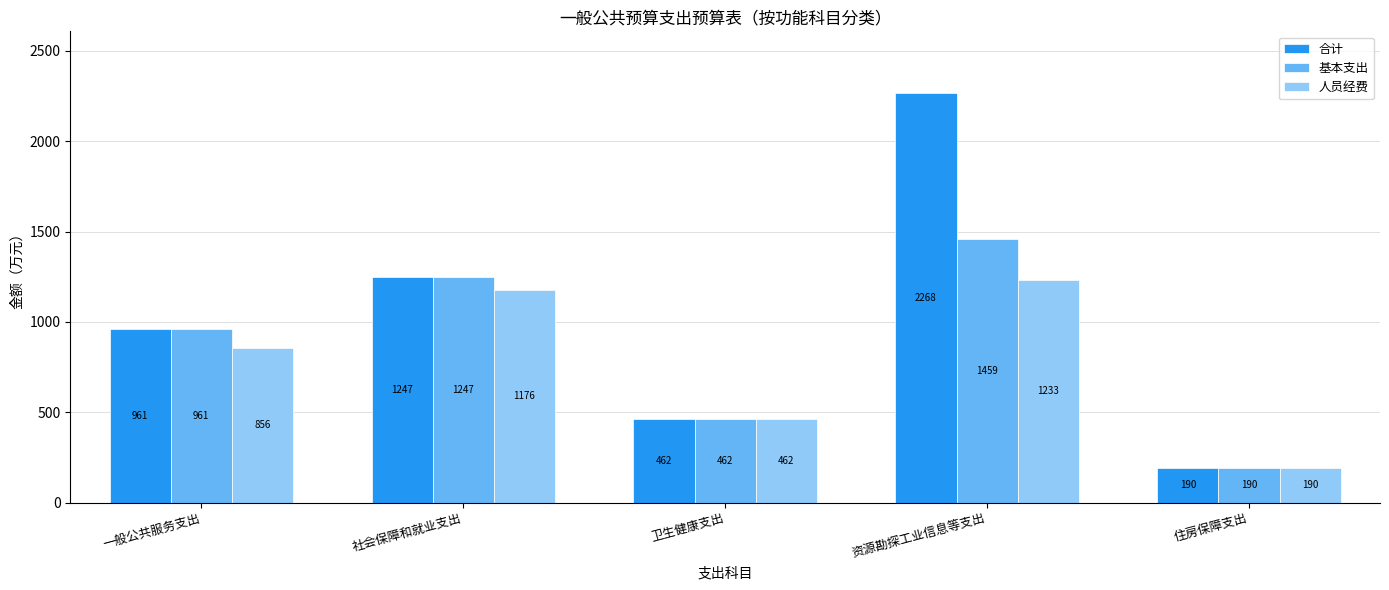

What is the minimum value shown in the chart?

189.9